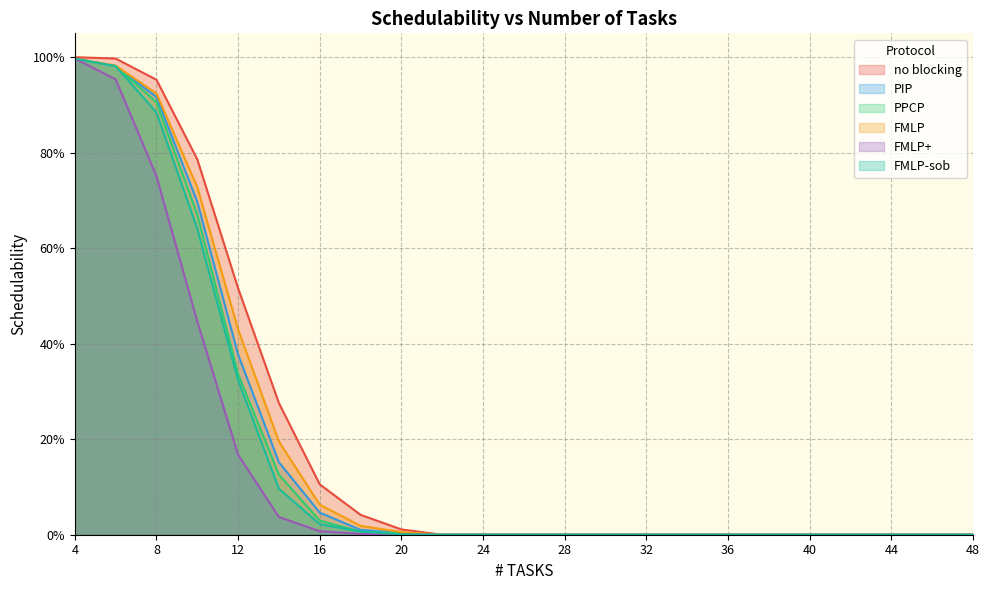

Does the chart display data point markers on the line(s)?

No